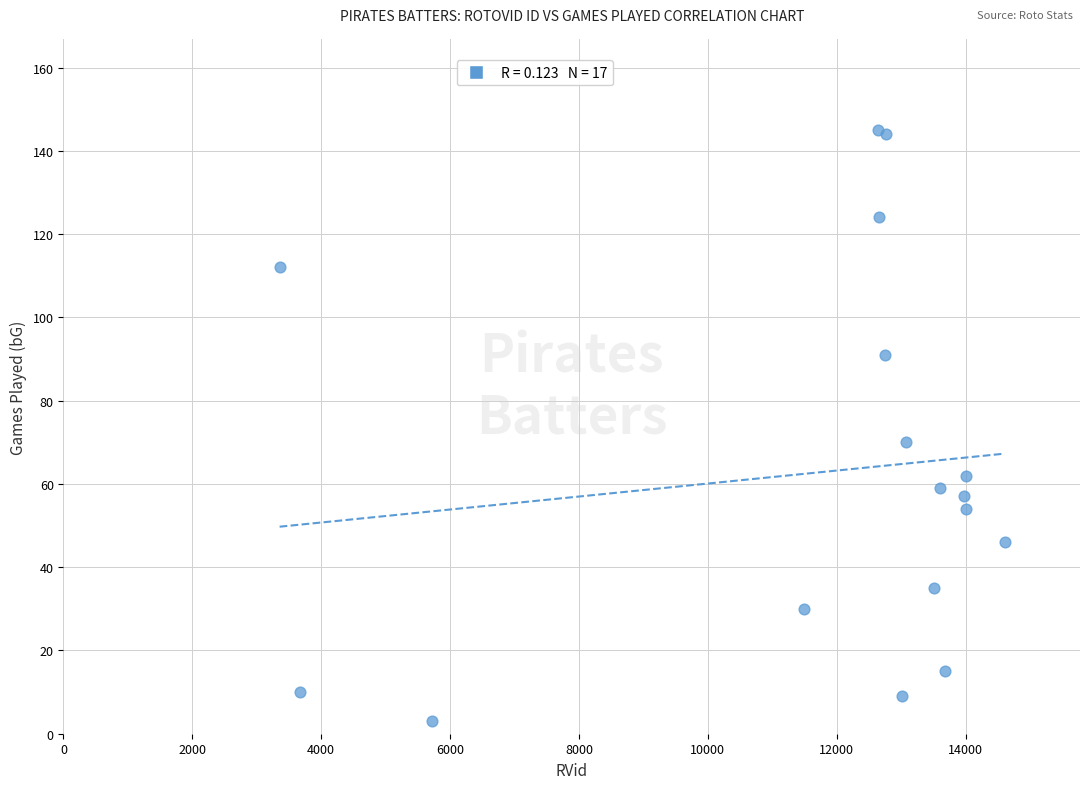

What Y value in the scatter plot is closest to 74?

70